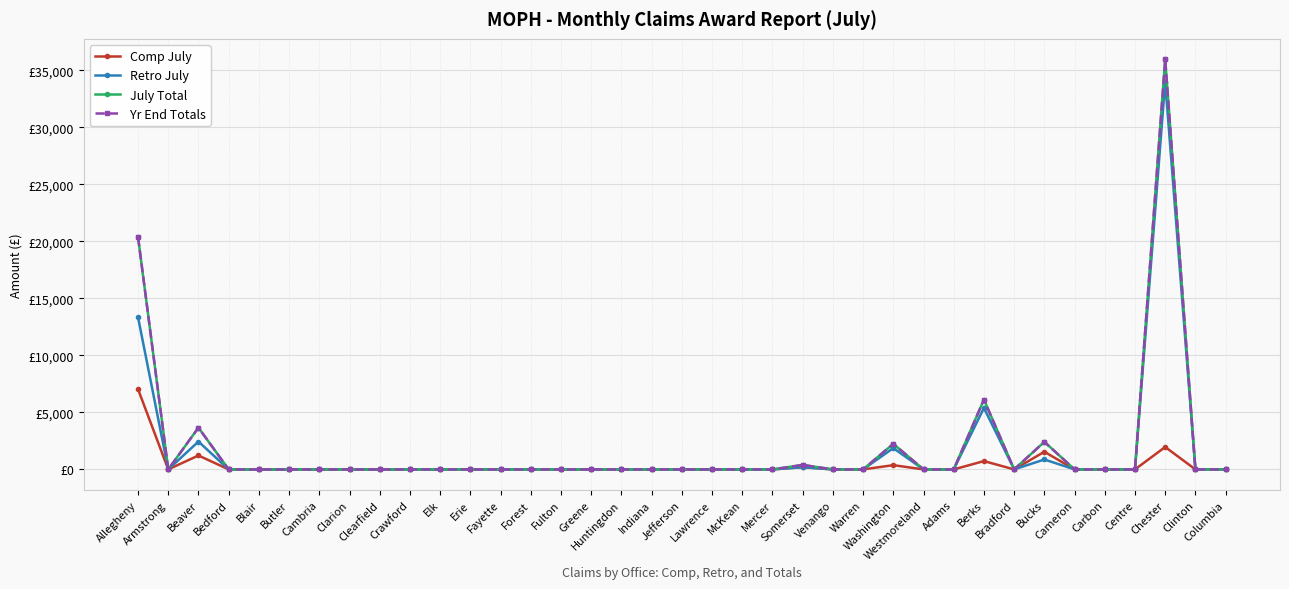

True or false: July Total and Retro July cross at least once.

False